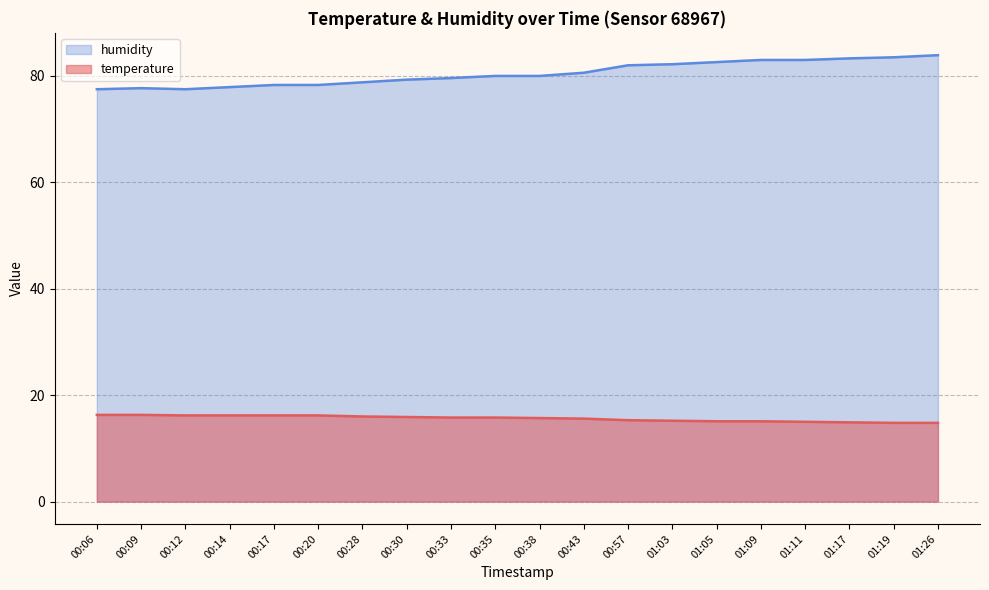

What position from the left is 01:17?

18